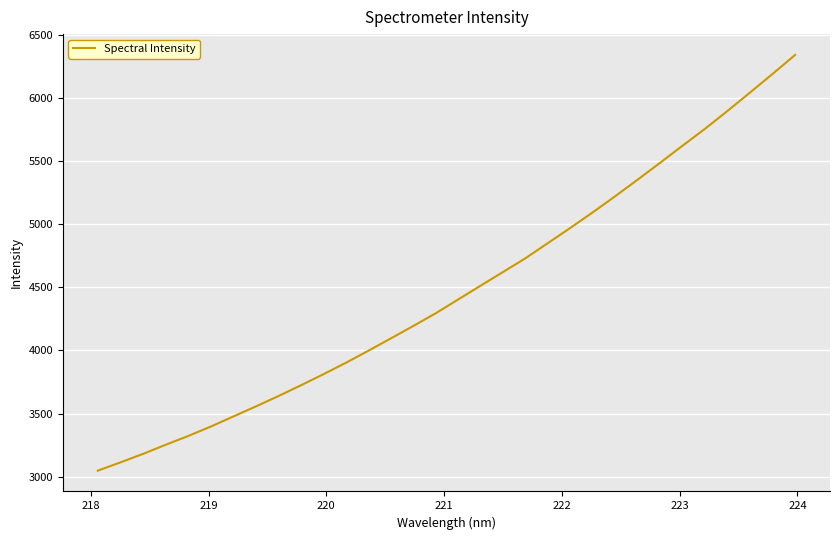

What is the maximum value shown in the chart?

6338.8